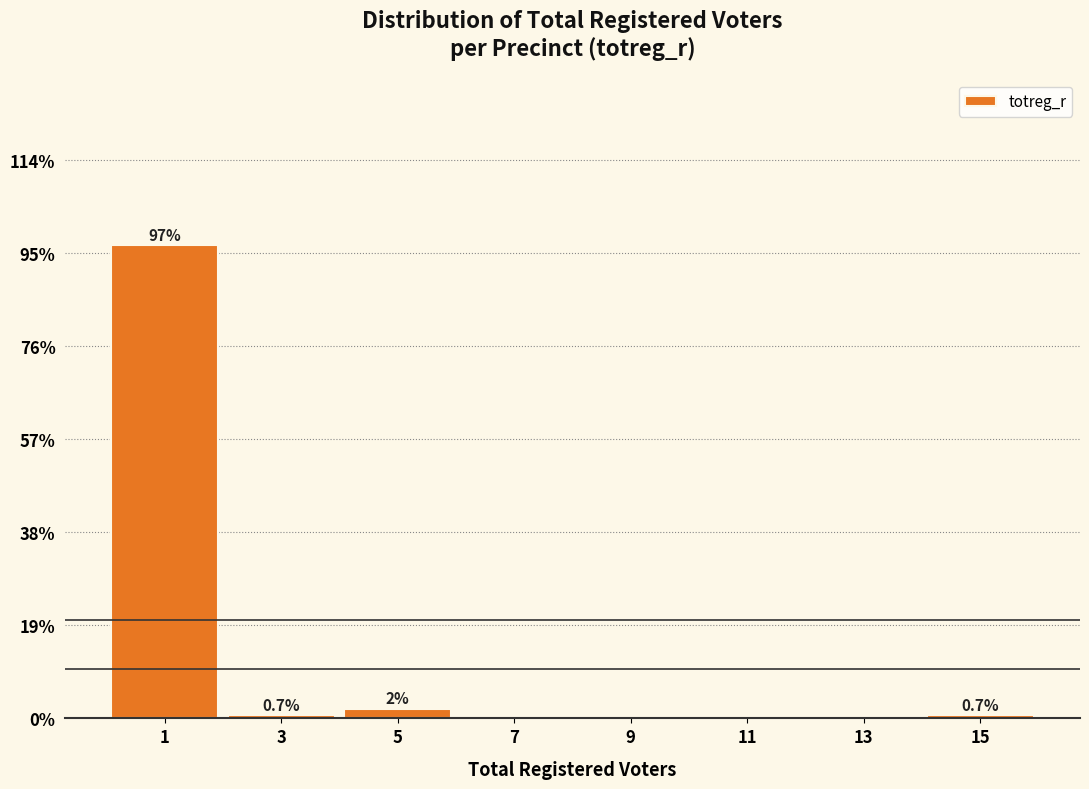

Which range on the x-axis has the tallest bar?

0 to 2